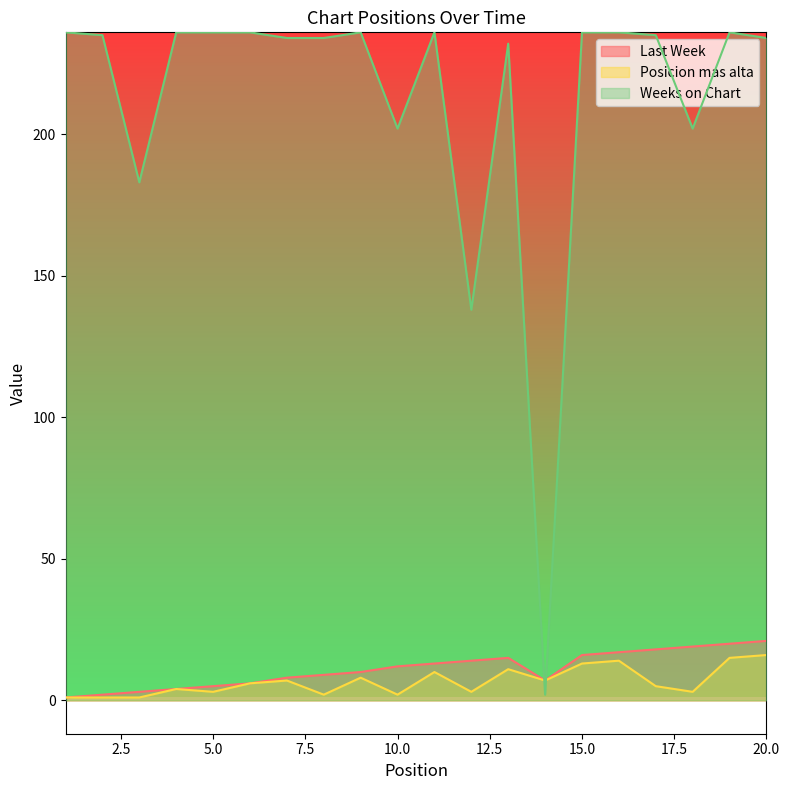

What is the difference between the Last Week values at 11 and 3?

10